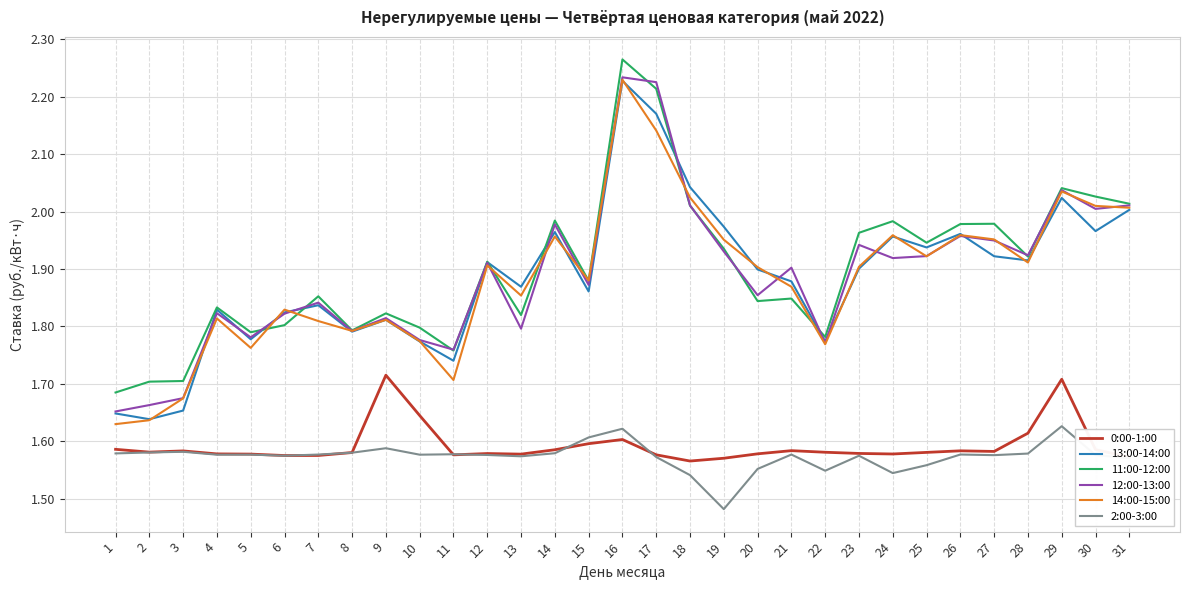

At which category does the chart reach its peak across all series?

16